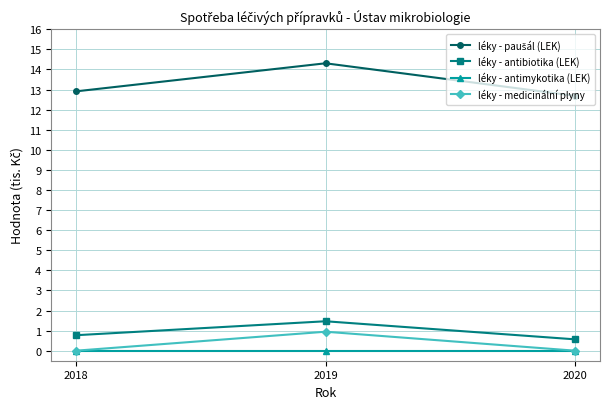

What is the spread (max minus min) of values at 2018?

12.9